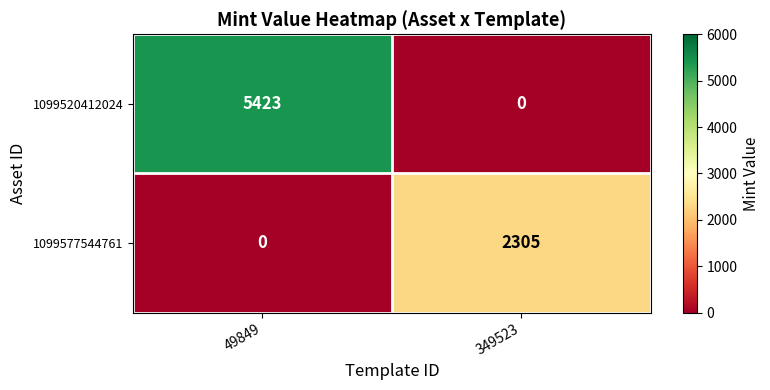

Which series has the widest spread of values?

1099520412024